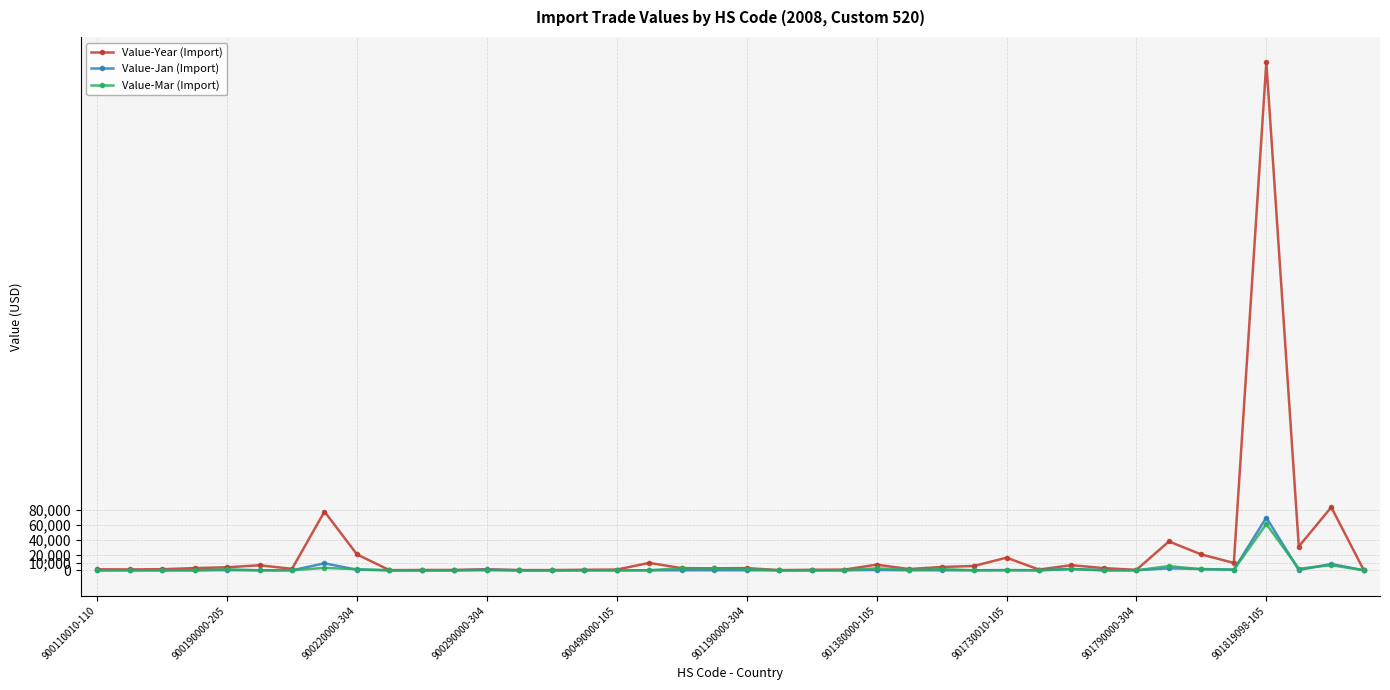

What is the greatest value displayed?

672205